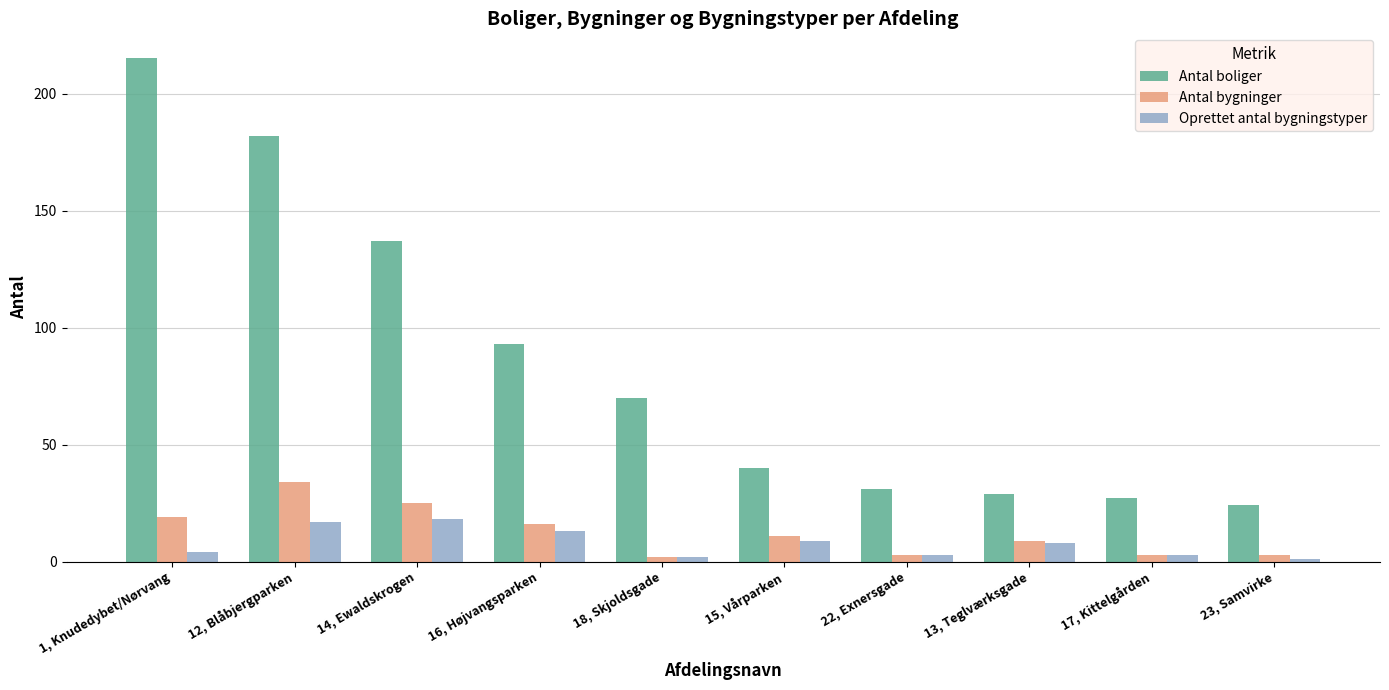

What is the value of the Antal bygninger bar at the 1st from the left?

19